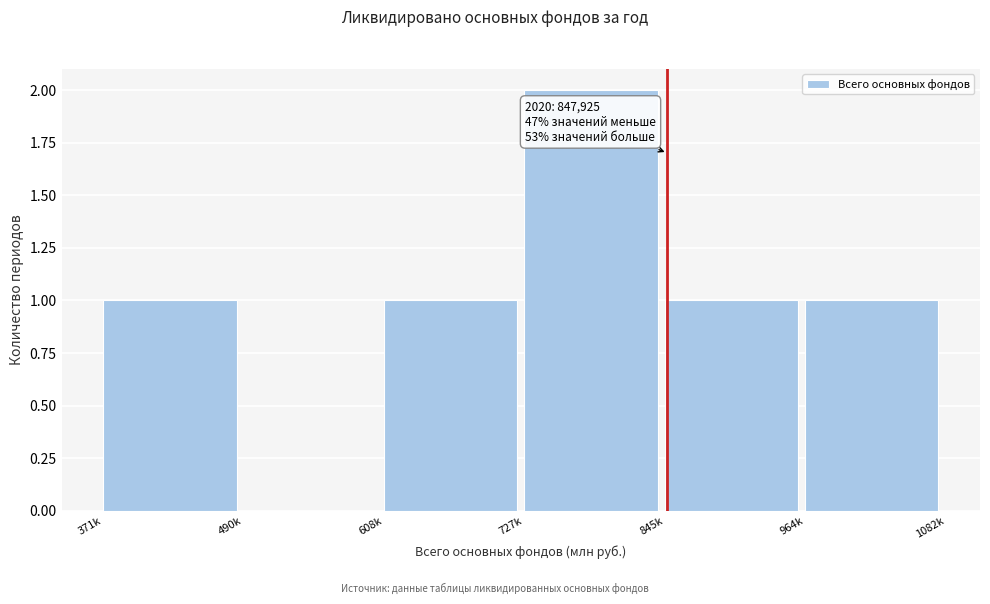

Reading left to right, extract all data points from this chart.

371k=1	490k=0	608k=1	727k=2	845k=1	964k=1